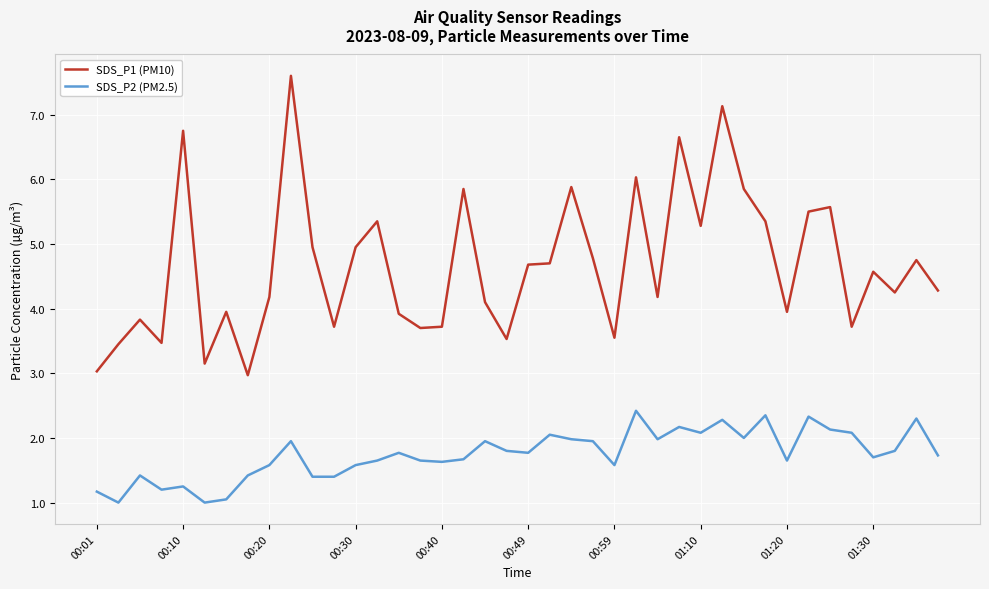

True or false: SDS_P1 (PM10) and SDS_P2 (PM2.5) cross at least once.

False